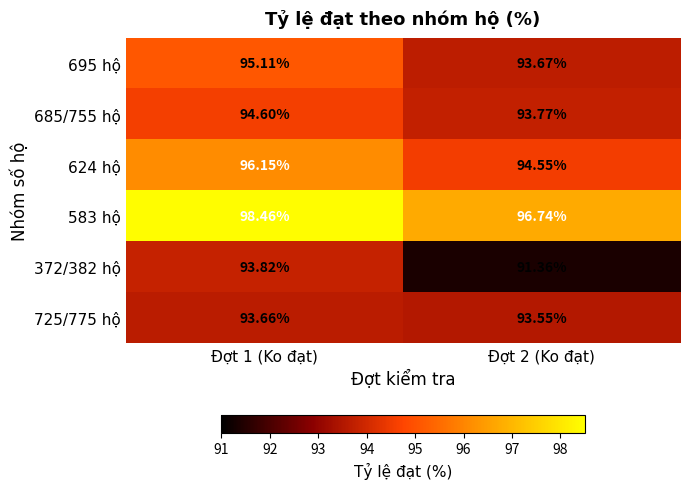

What is the difference between the highest and lowest values at Đợt 2 (Ko đạt)?

5.4